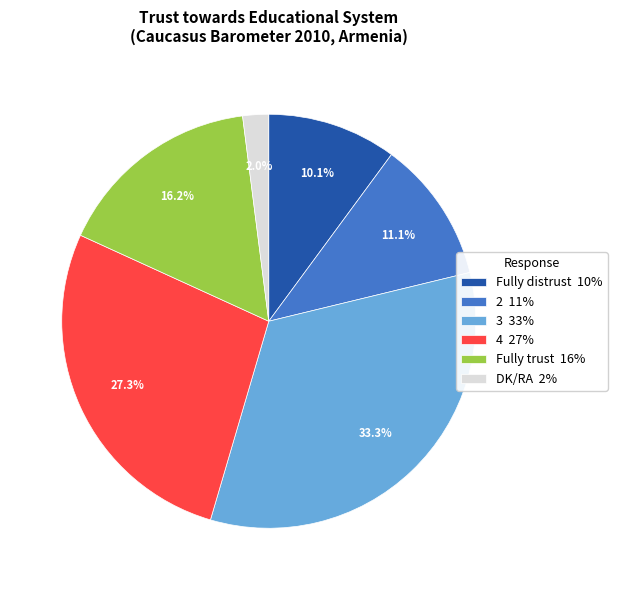

Rank the categories by value from highest to lowest.

3, 4, Fully trust, 2, Fully distrust, DK/RA